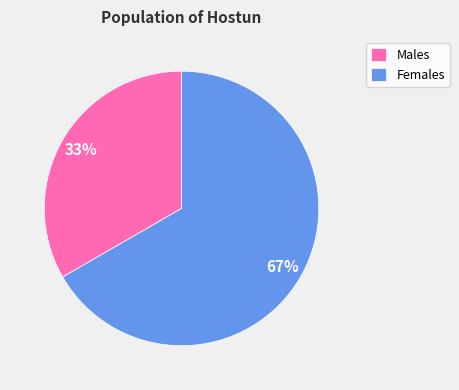

True or false: Males accounts for 46% of the total.

False